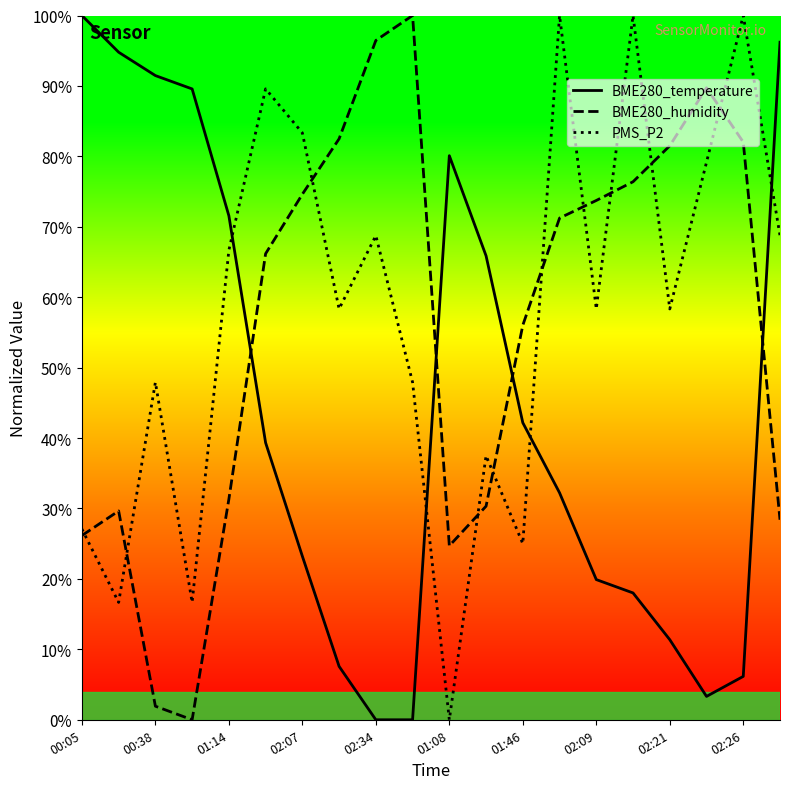

Does the chart have visible grid lines?

No